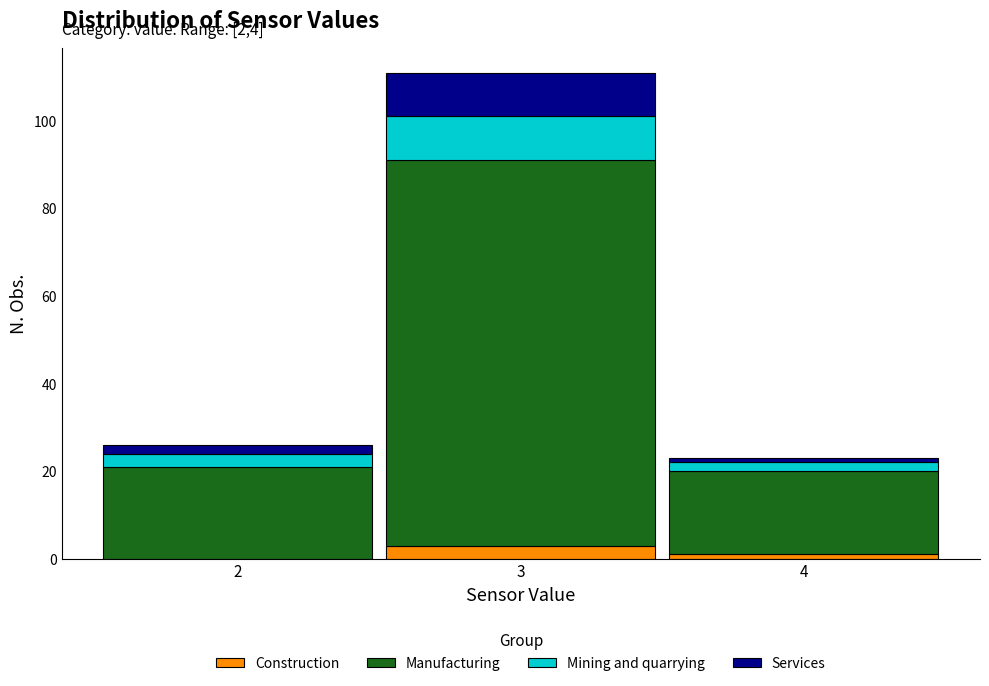

Which range on the x-axis has the tallest stacked bar (by total height)?

2.5 to 3.5